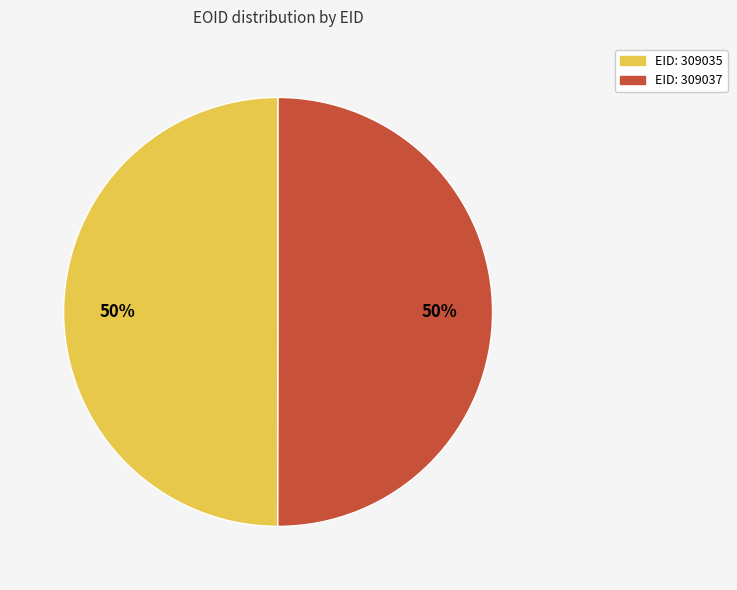

How many segments does this pie chart have?

2